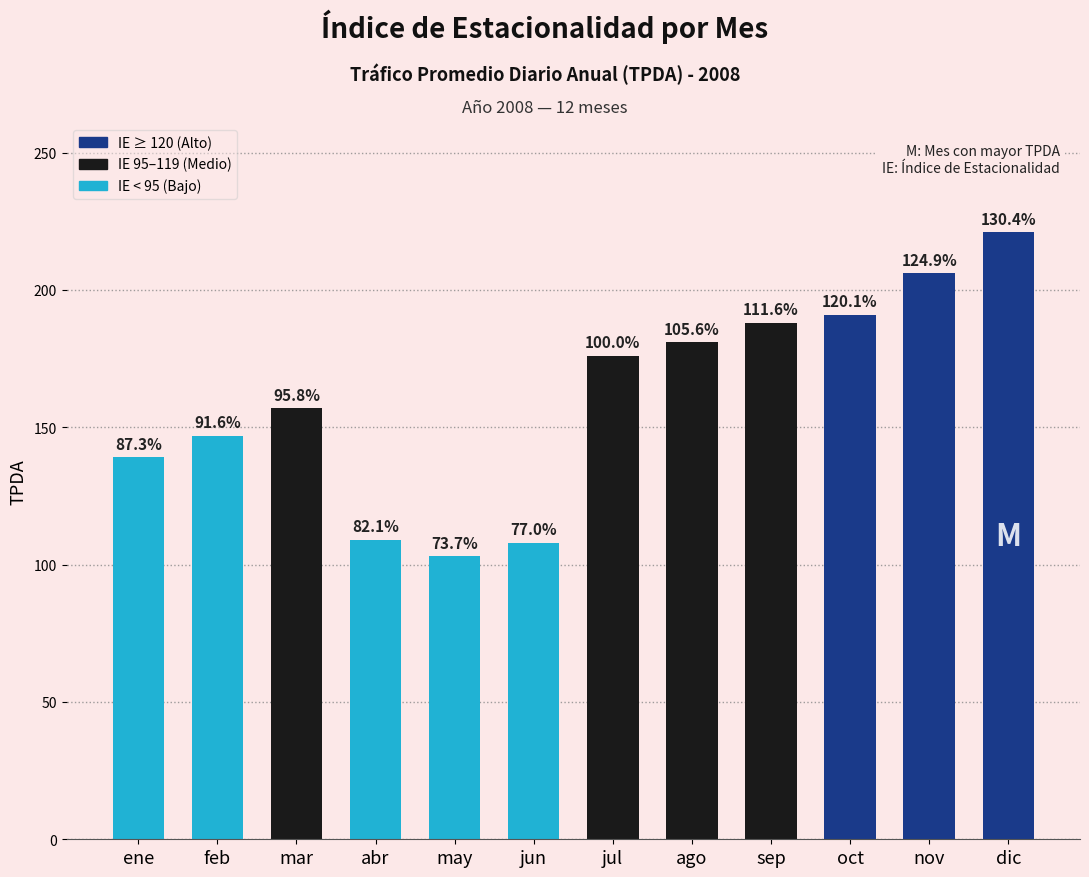

Approximately how many times larger is the value at jun compared to nov?

0.5